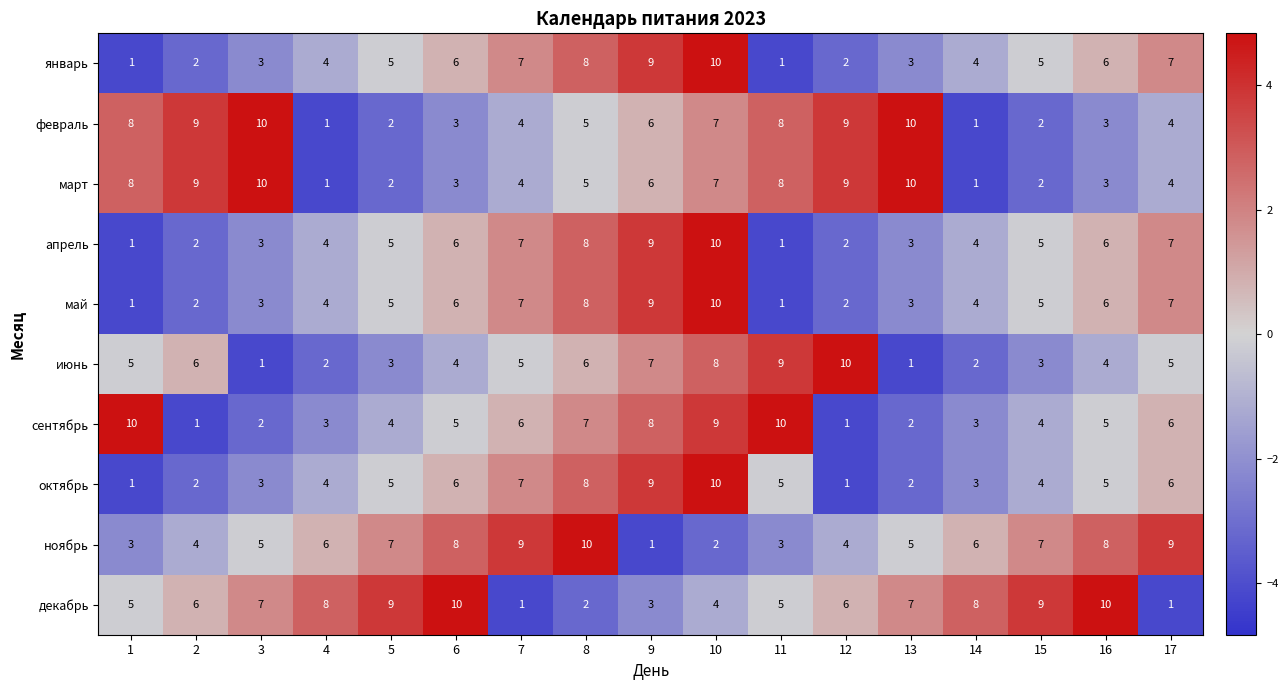

What is the maximum value shown in the chart?

10